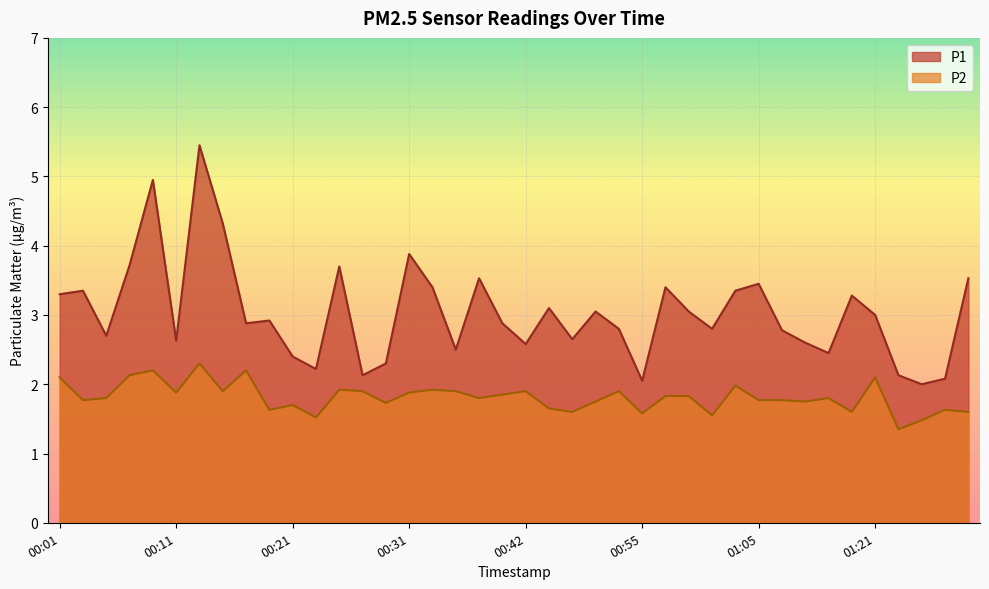

At which category does P1 reach its first local peak?

00:03